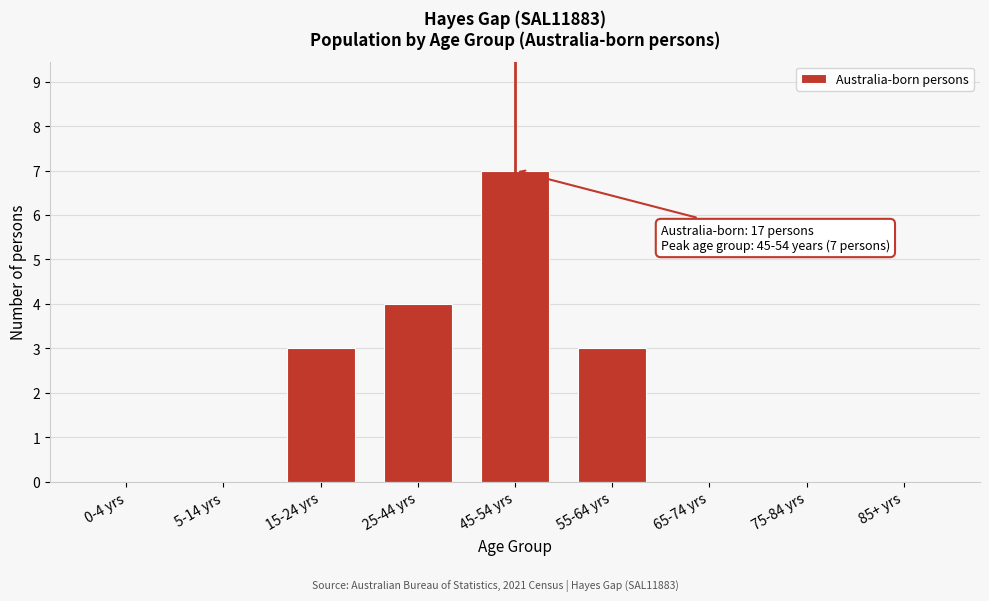

Reading left to right, extract all data points from this chart.

0-4 yrs=0	5-14 yrs=0	15-24 yrs=3	25-44 yrs=4	45-54 yrs=7	55-64 yrs=3	65-74 yrs=0	75-84 yrs=0	85+ yrs=0